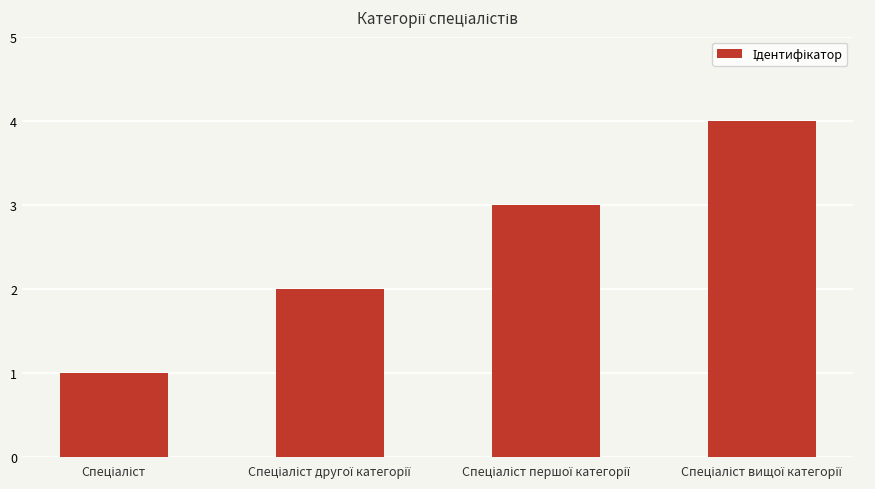

What is the sum of all values?

10